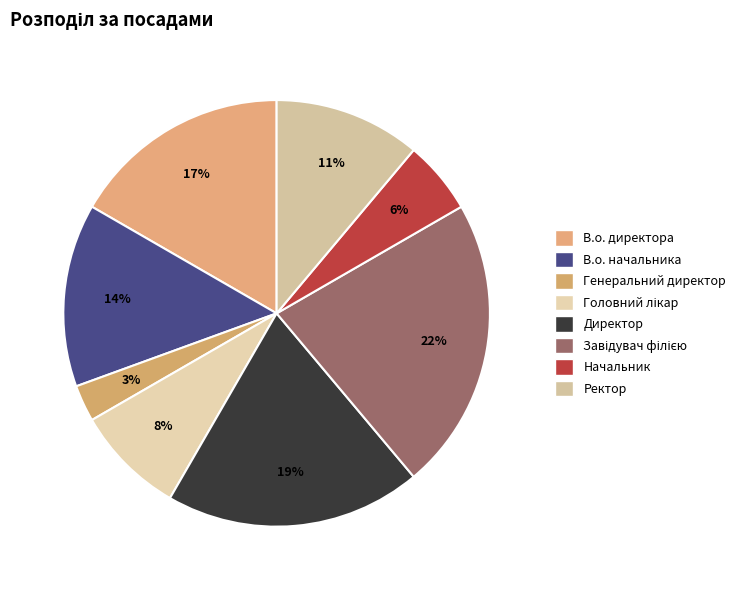

The Генеральний директор slice represents 14% of the pie. True or false?

False